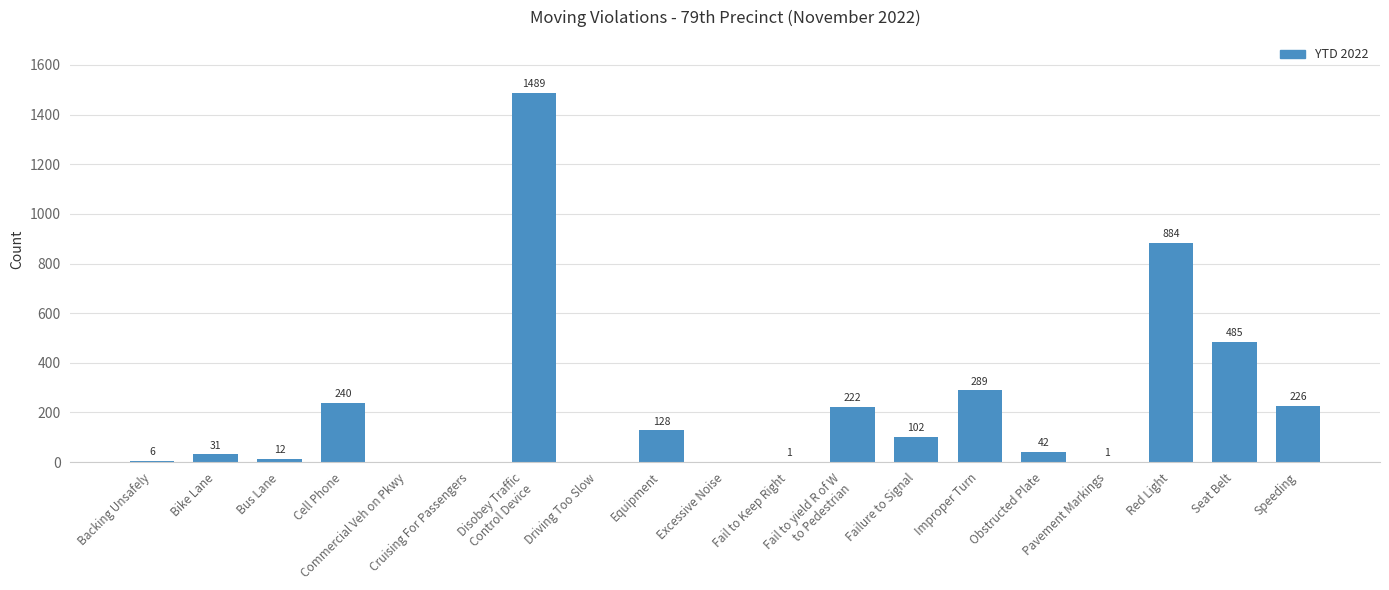

What is the sum of all values?

4158